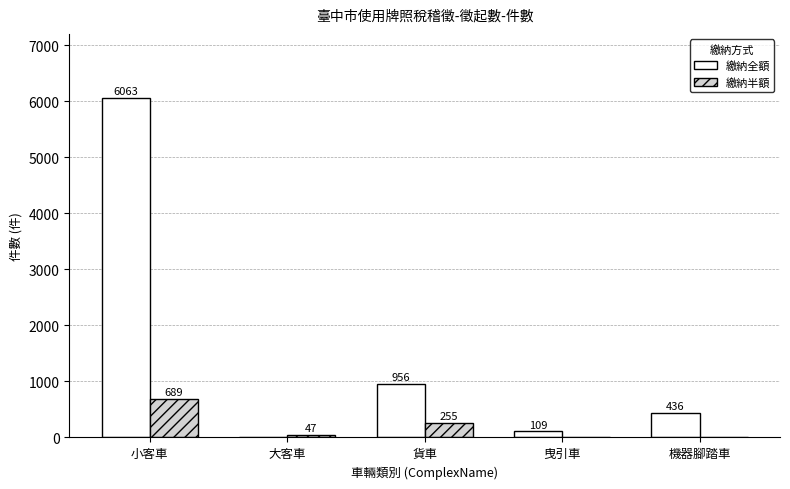

The 繳納全額 series shows 6063 at 小客車. True or false?

True